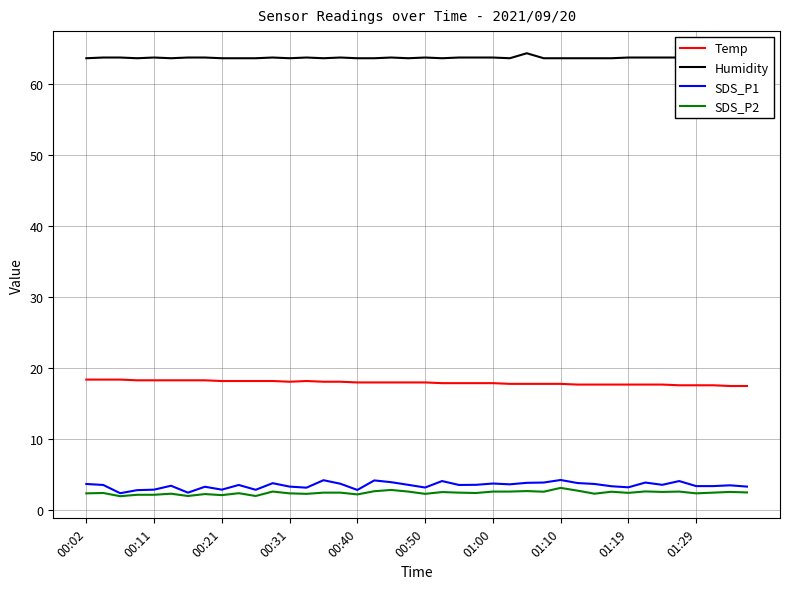

True or false: SDS_P1 has more than 0 interior local peaks.

True